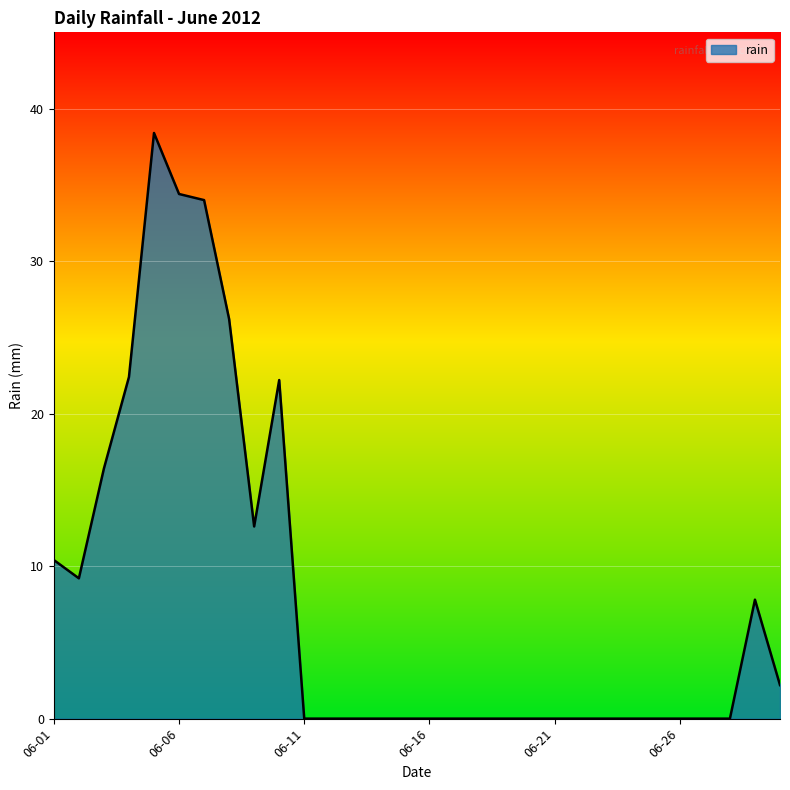

Does the chart display data point markers on the line(s)?

No